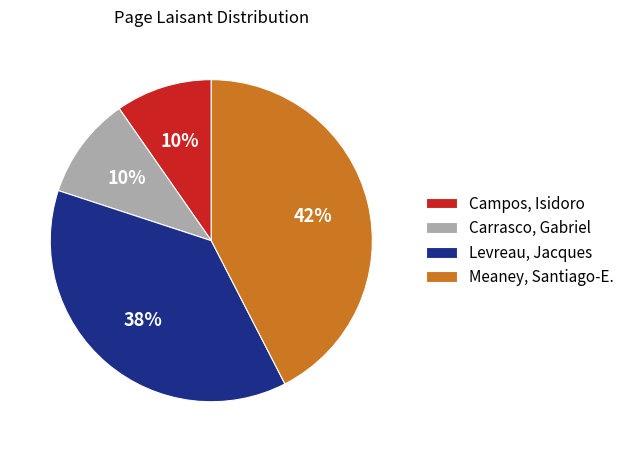

Combined, do Campos, Isidoro and Carrasco, Gabriel account for over 50%?

No